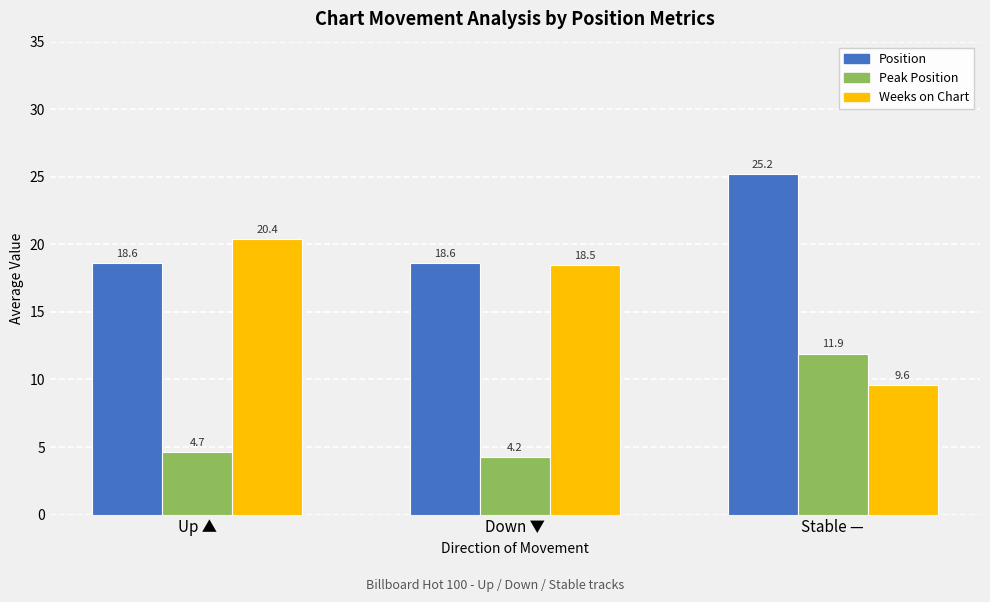

Where is Weeks on Chart nearest to the value 14?

Stable —